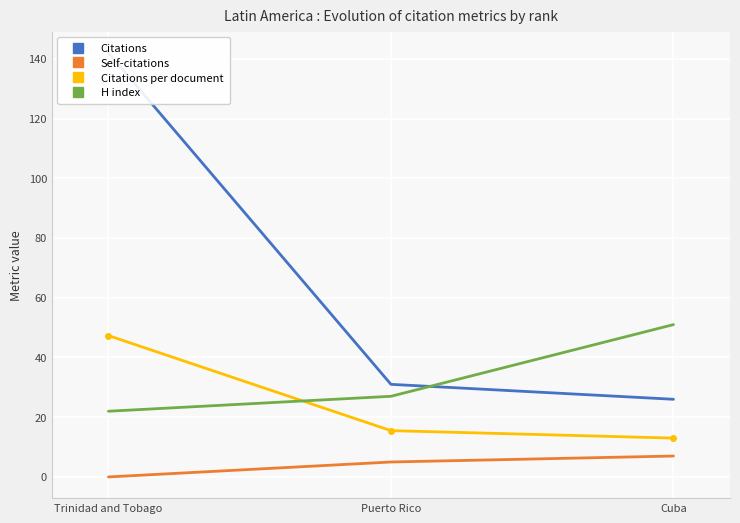

What is the total value across all series at Puerto Rico?

78.5